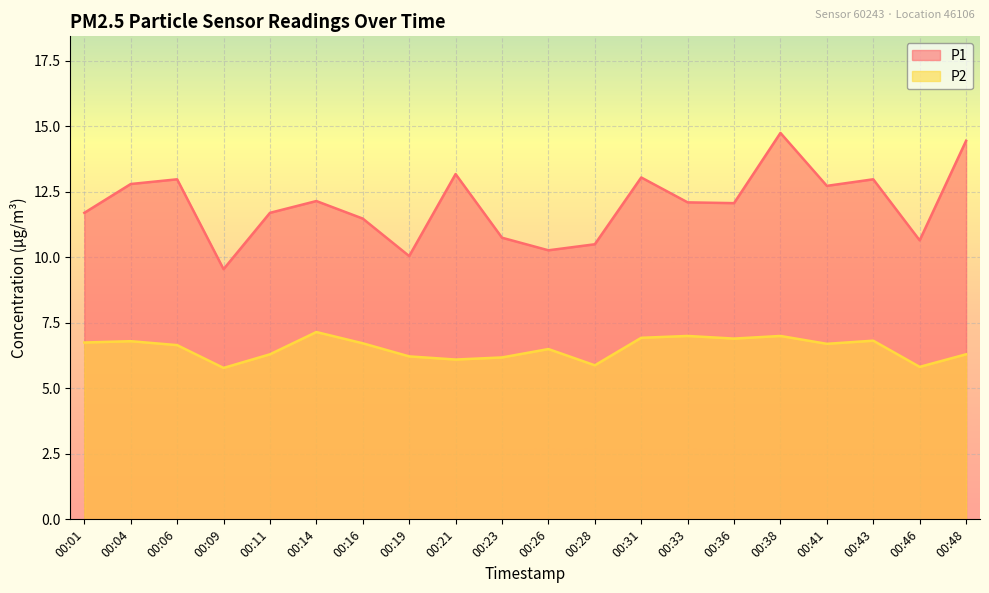

List the series in order of their peak value, highest first.

P1, P2